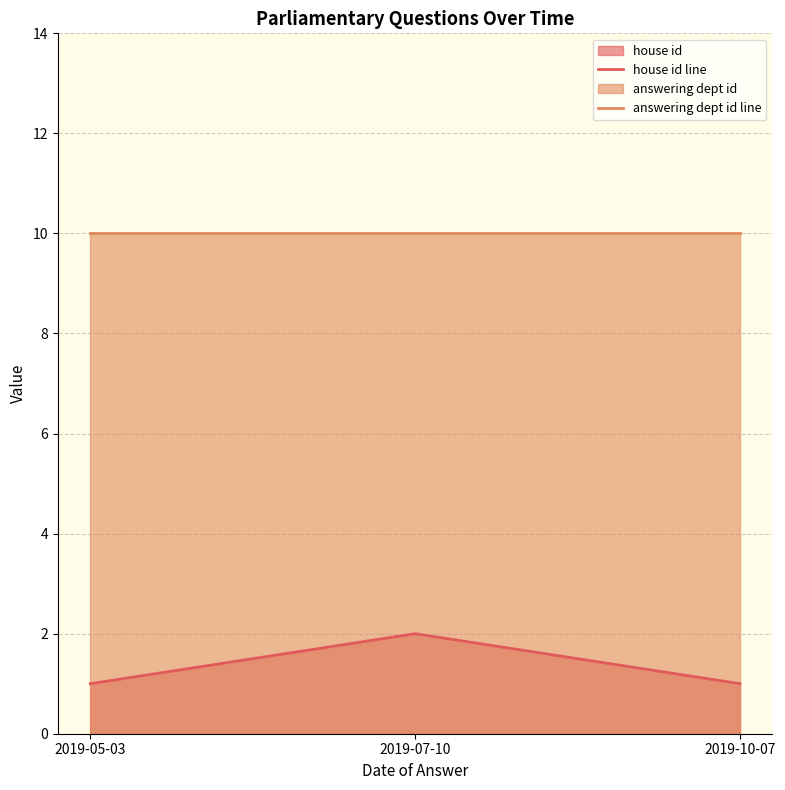

How many series are shown in this chart?

2